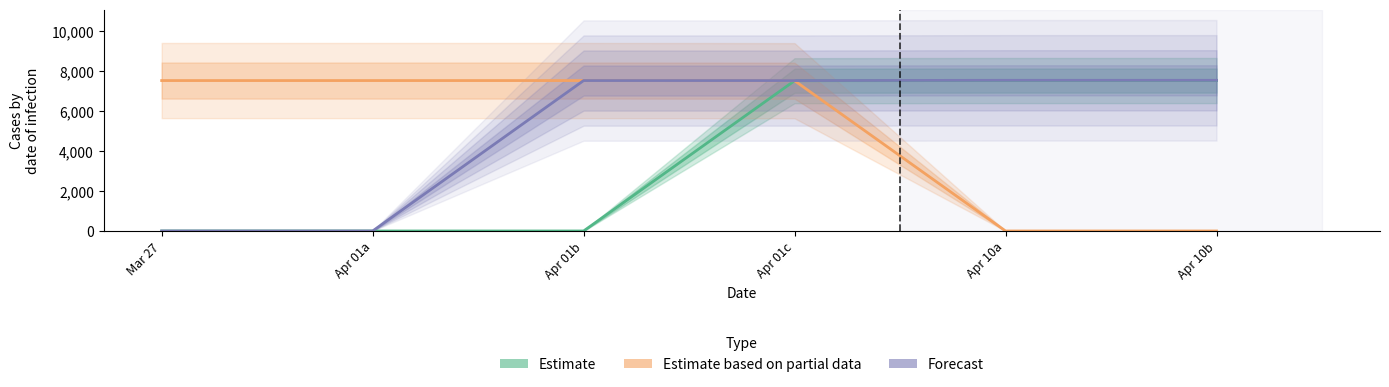

Is it true that Forecast equals 0.0 at Mar 27?

True